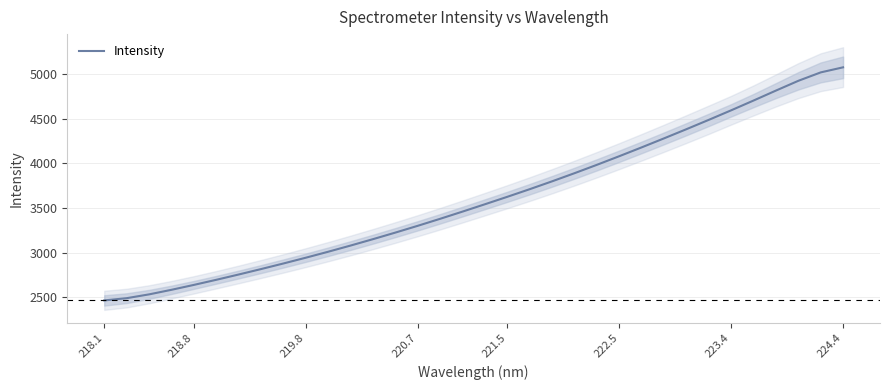

Reading left to right, list all the values displayed in this chart.

2464.6	2489.7	2532.2	2583.4	2638.3	2695.4	2754.6	2815.6	2878.3	2942.9	3009.8	3079.0	3150.5	3224.2	3300.1	3378.5	3459.1	3541.2	3624.6	3709.8	3797.8	3888.7	3982.4	4078.7	4177.5	4278.3	4380.9	4485.4	4592.2	4701.4	4812.7	4921.8	5015.9	5072.6